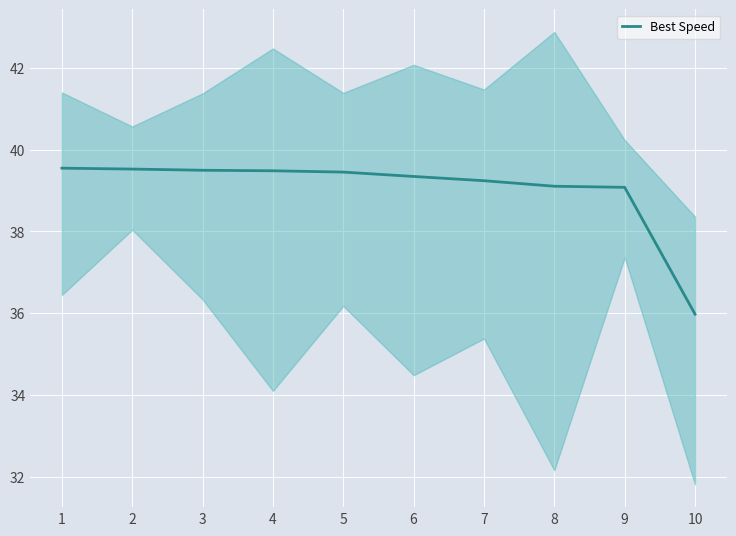

Approximately how many times larger is the value at 4 compared to 9?

1.0